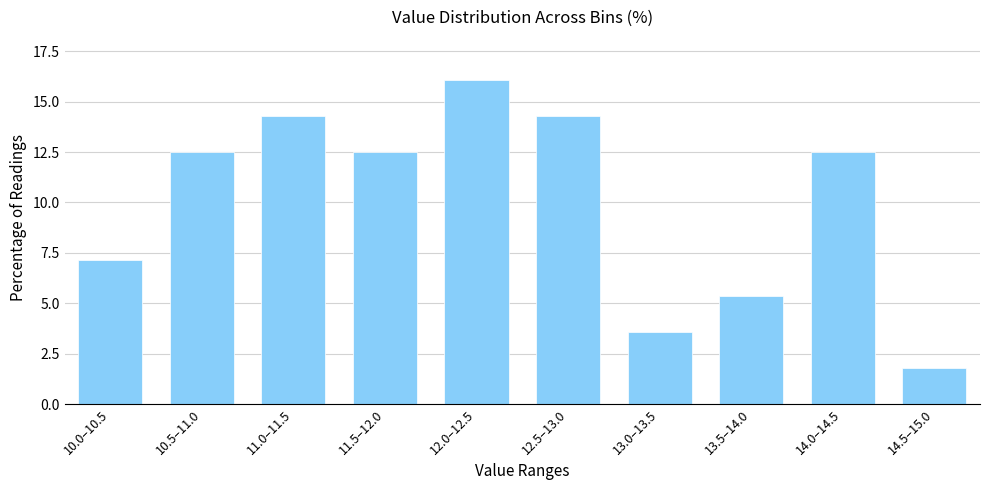

Reading right to left, list all the values displayed in this chart.

14.5–15.0=1.8	14.0–14.5=12.5	13.5–14.0=5.4	13.0–13.5=3.6	12.5–13.0=14.3	12.0–12.5=16.1	11.5–12.0=12.5	11.0–11.5=14.3	10.5–11.0=12.5	10.0–10.5=7.1